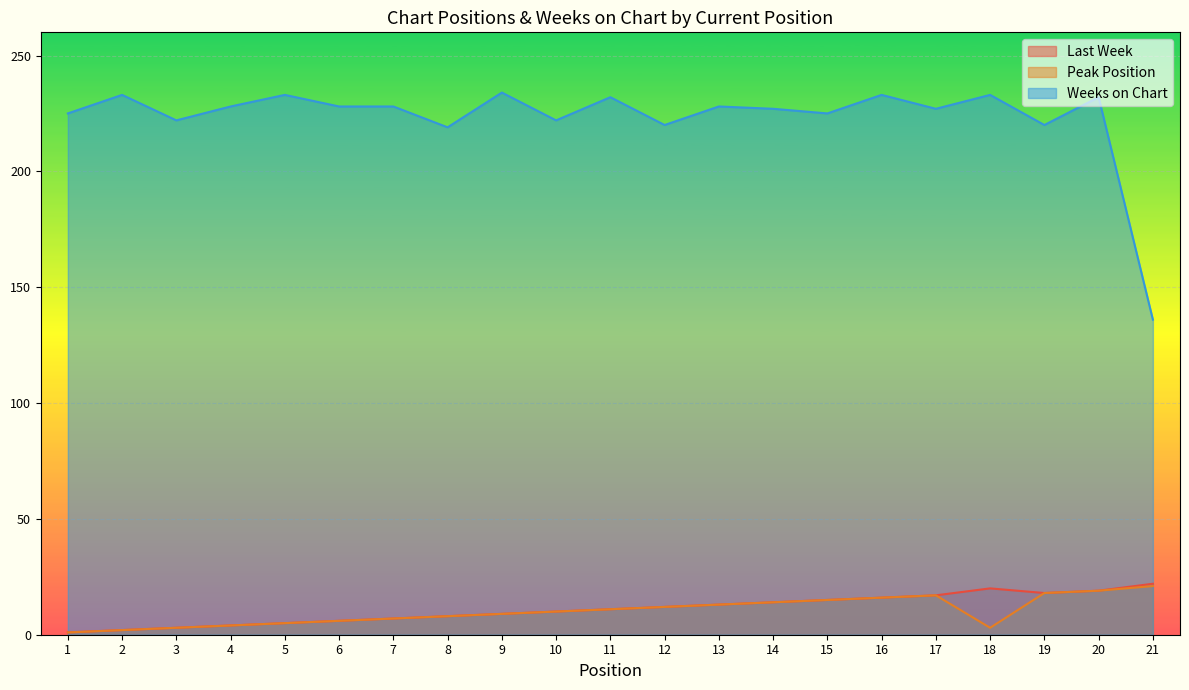

Which label corresponds to the smallest value in the chart?

1